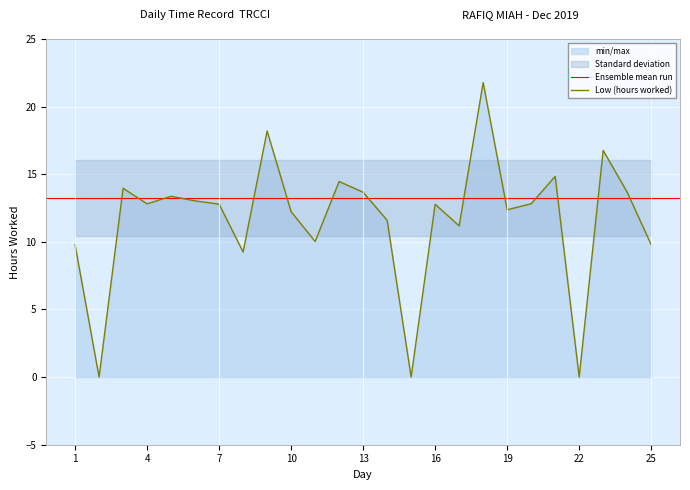

The chart shows a value of 4.9 at 6. True or false?

False